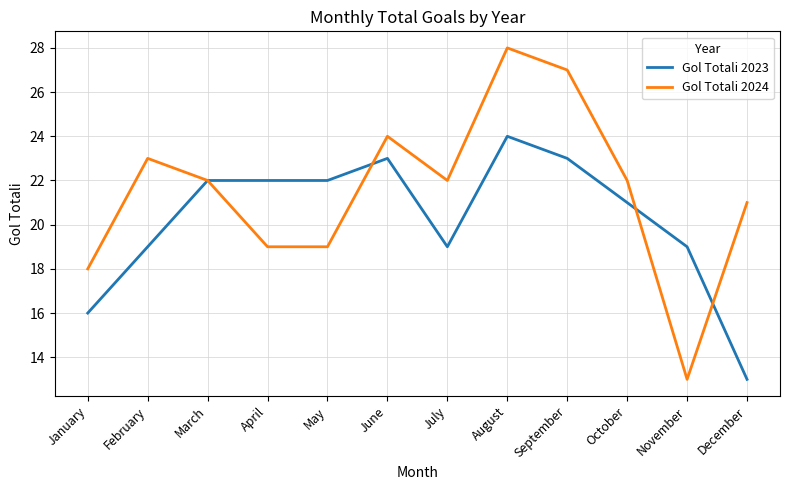

The Gol Totali 2023 series shows 18 at December. True or false?

False